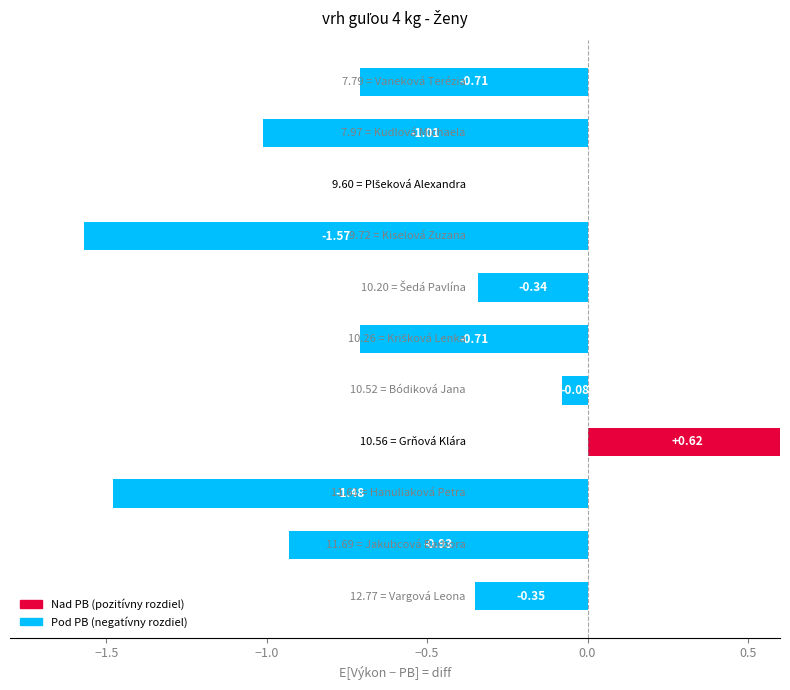

What is the sum of all values?

-6.6